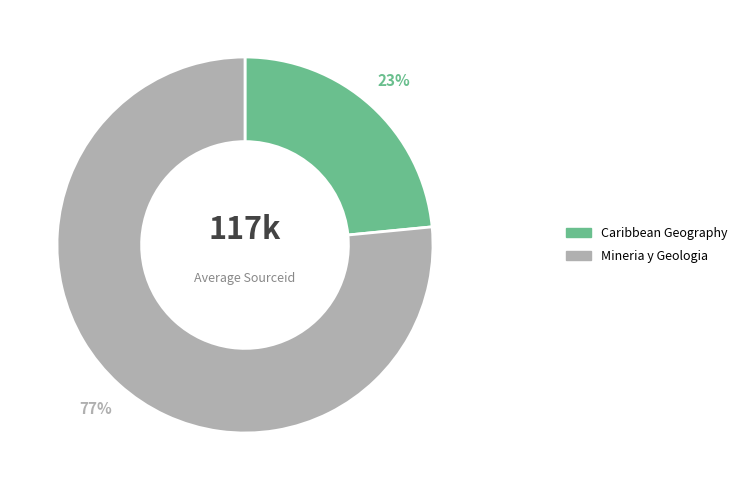

To the nearest percent, what percentage of the pie is Caribbean Geography?

23%